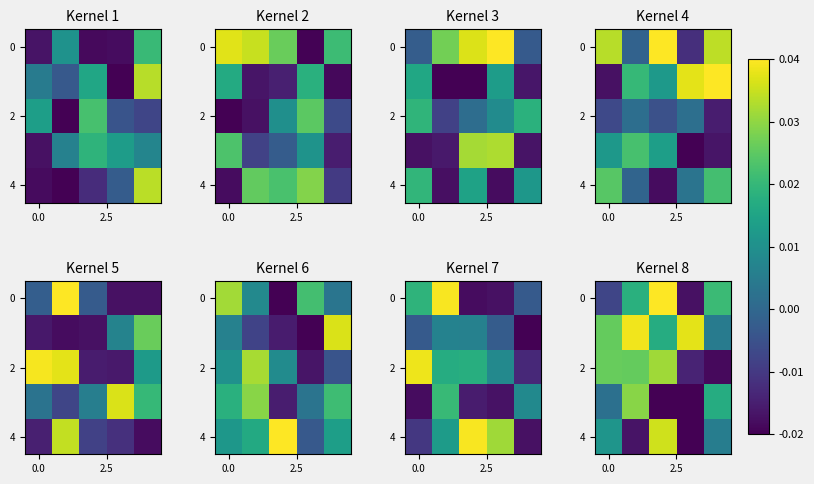

True or false: row_2 has a value of 0.0 at 2.5.

False